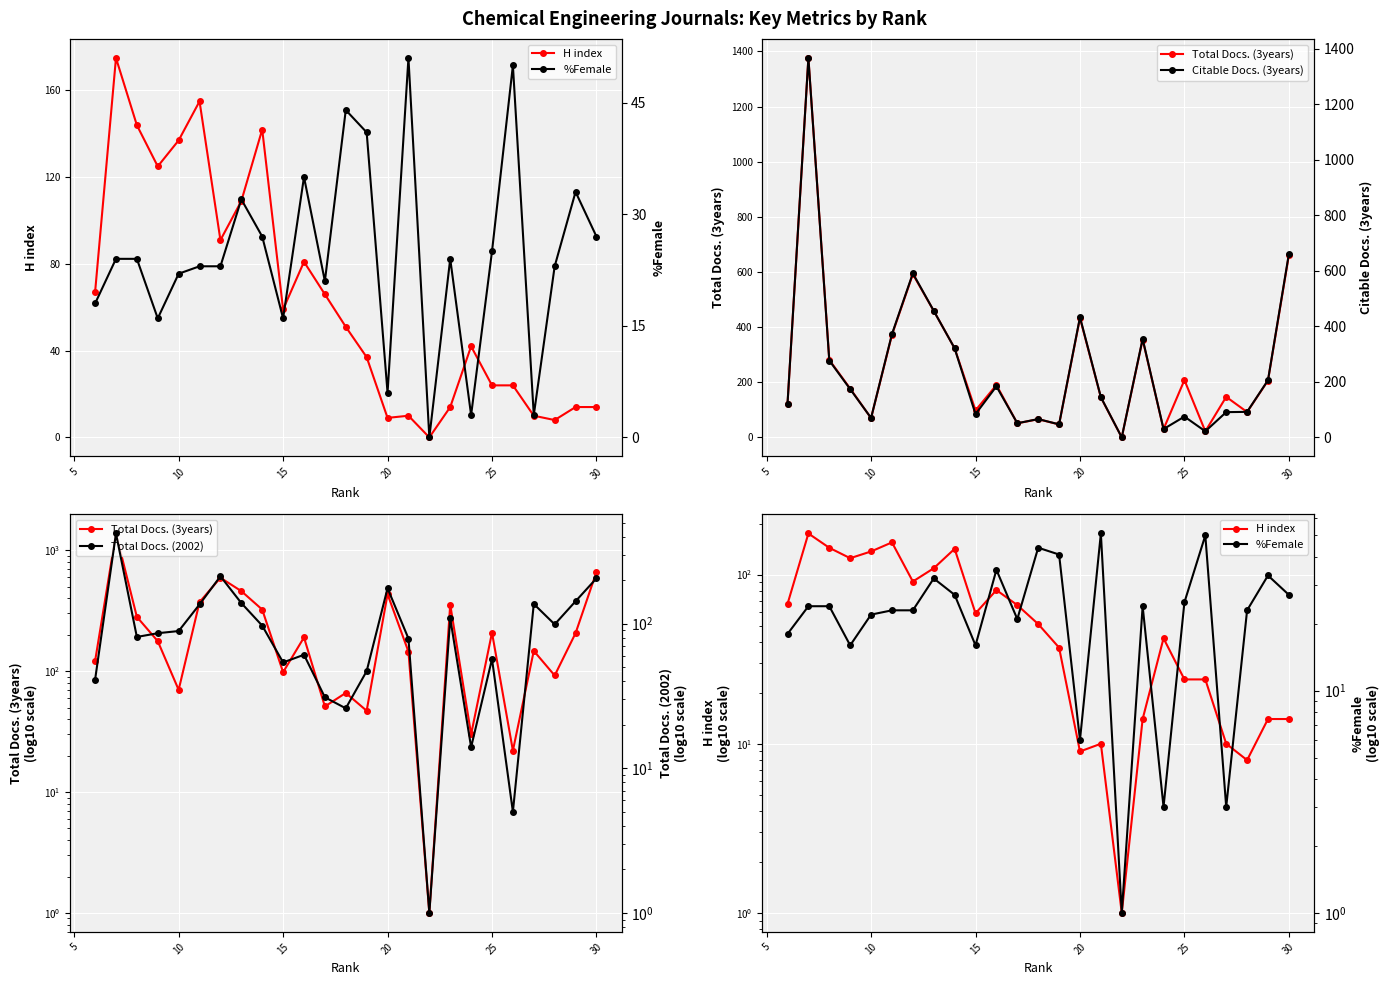

Rank the series by their maximum value, from highest to lowest.

Total Docs. (3years), Citable Docs. (3years), Total Docs. (2002), H index, %Female